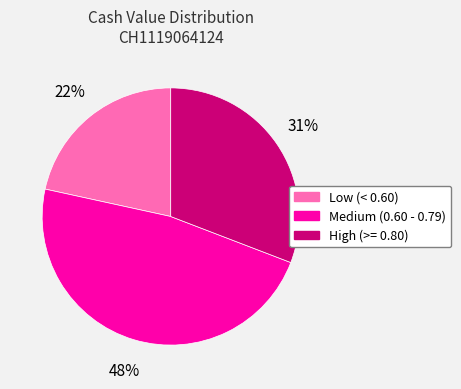

To the nearest percent, what is the difference between the largest and smallest slice percentages?

26%